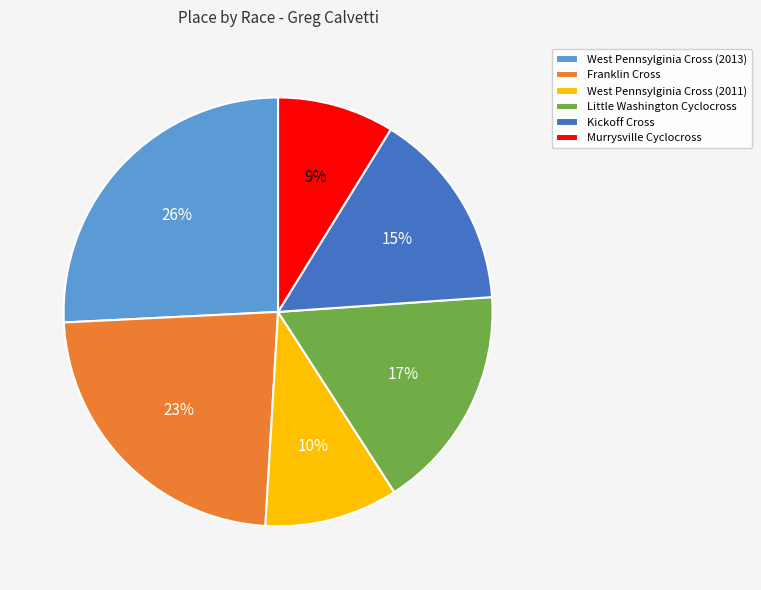

Combined, do West Pennsylginia Cross (2013) and Franklin Cross account for over 50%?

No